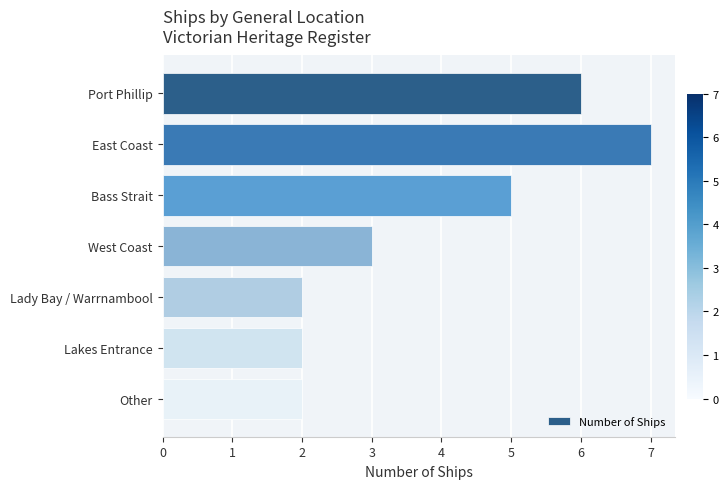

Are the bars grouped side by side (vs. stacked)?

No